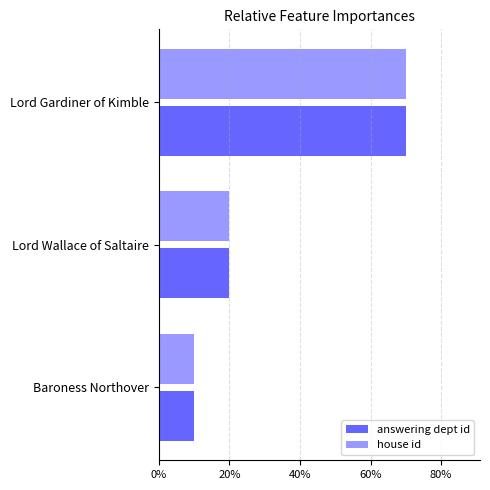

List the labels in order of house id value, largest first.

Lord Gardiner of Kimble, Lord Wallace of Saltaire, Baroness Northover